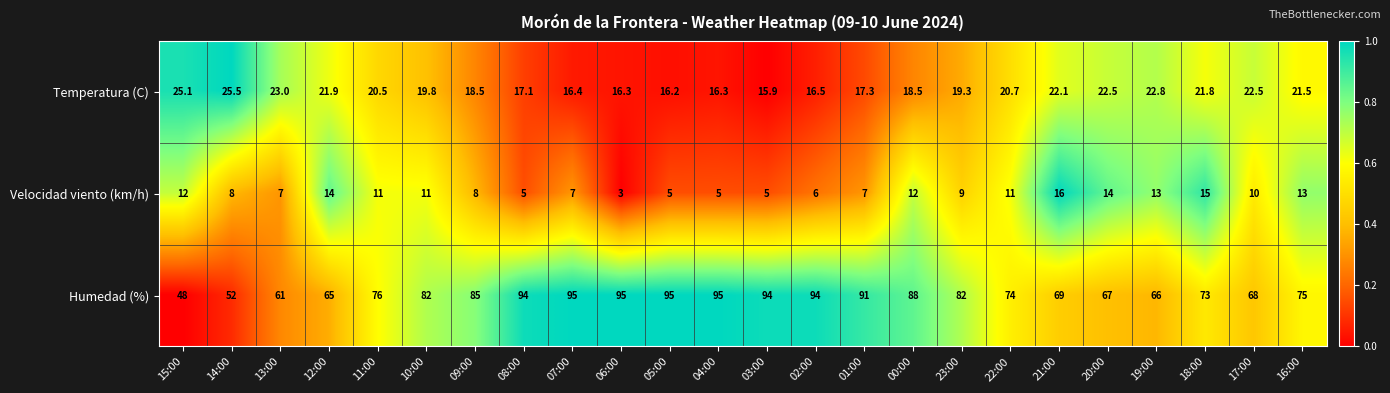

How many data points does each series have?

24